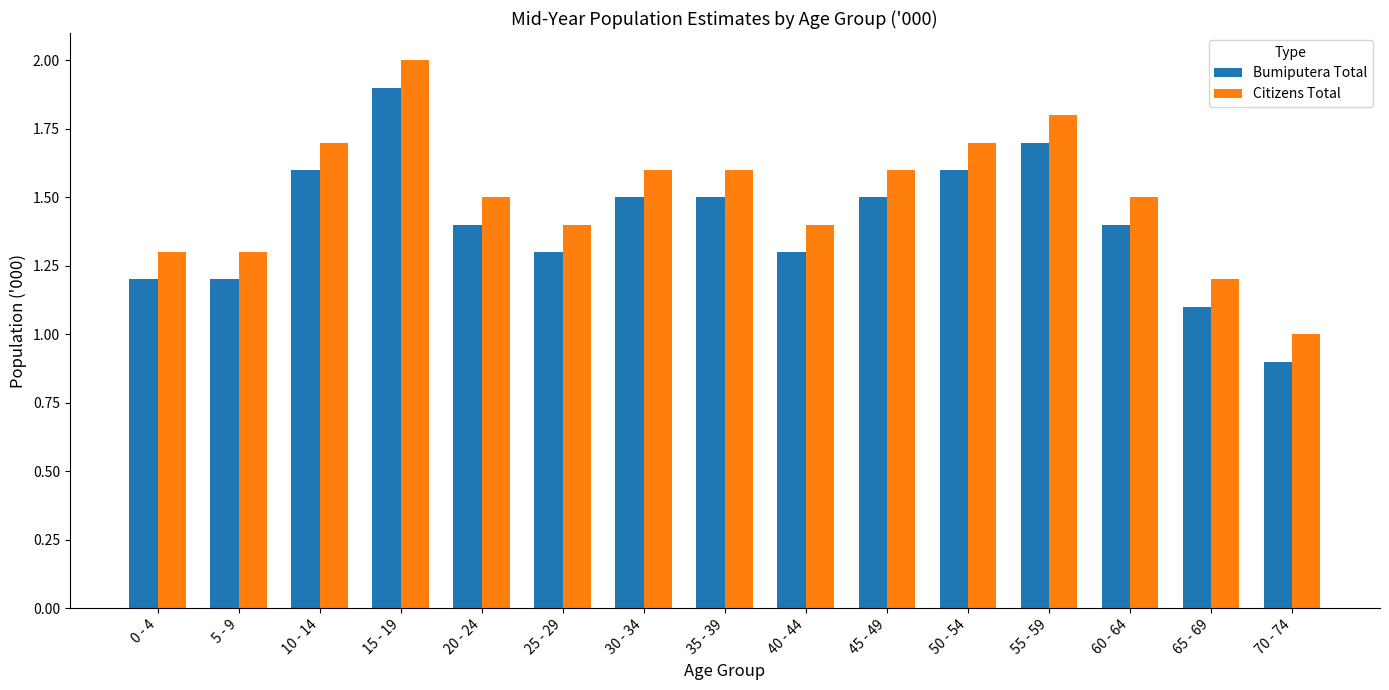

What is the greatest value displayed?

2.0